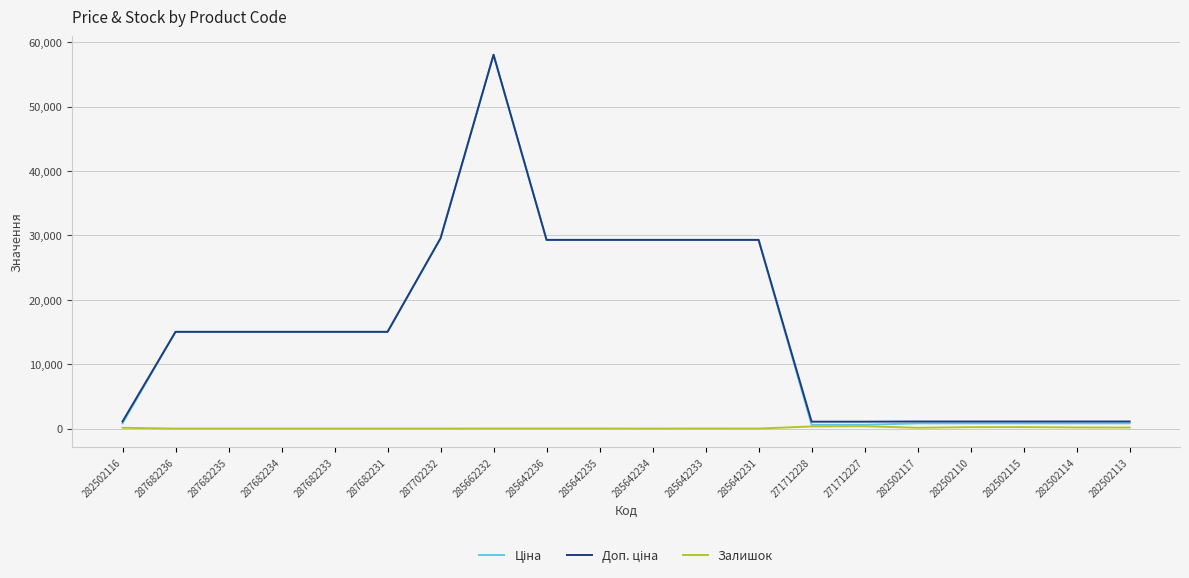

What is the difference between the highest and lowest values at 287682234?

15019.2